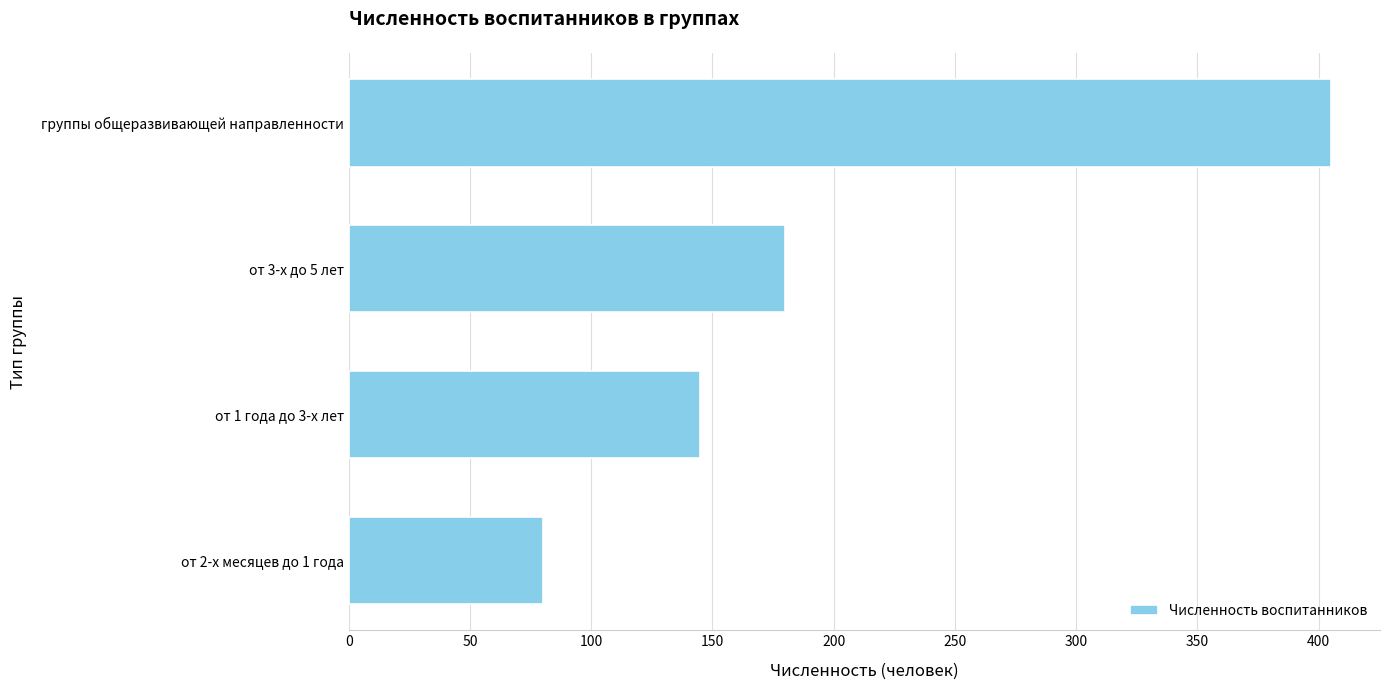

Which label corresponds to the largest value in the chart?

группы общеразвивающей направленности